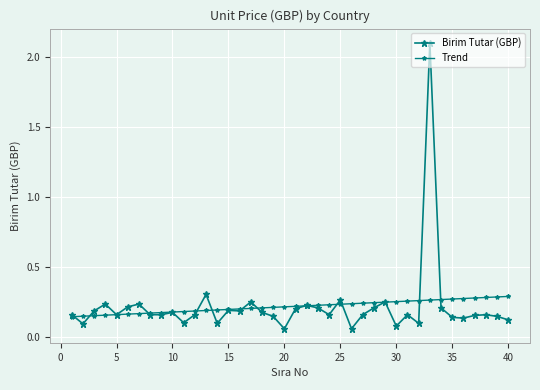

In Birim Tutar (GBP), how many points are lower than both neighbors (excluding endpoints)?

11